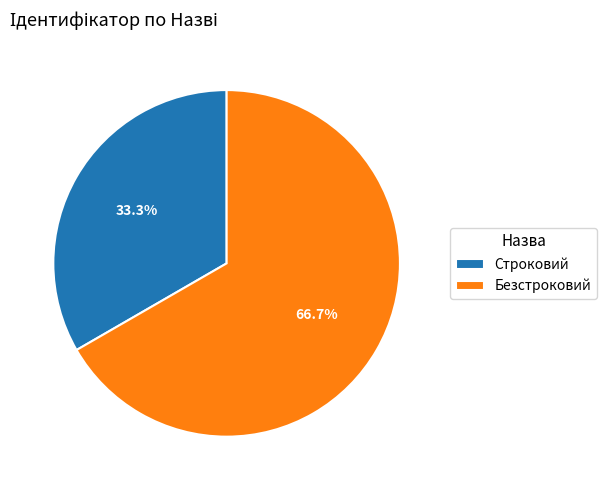

Approximately how many times larger is the value at Строковий compared to Безстроковий?

0.5